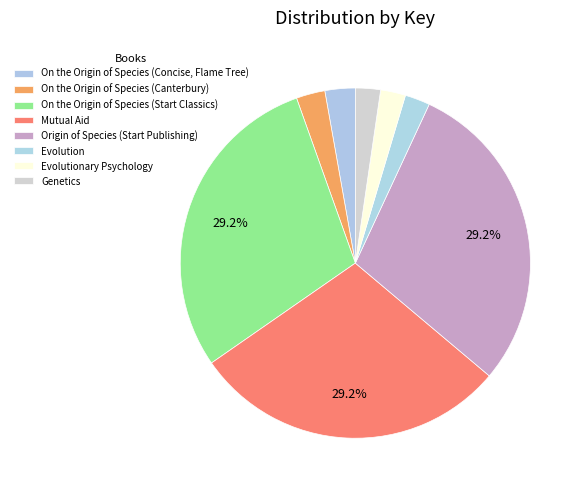

True or false: On the Origin of Species (Start Classics) accounts for 22% of the total.

False